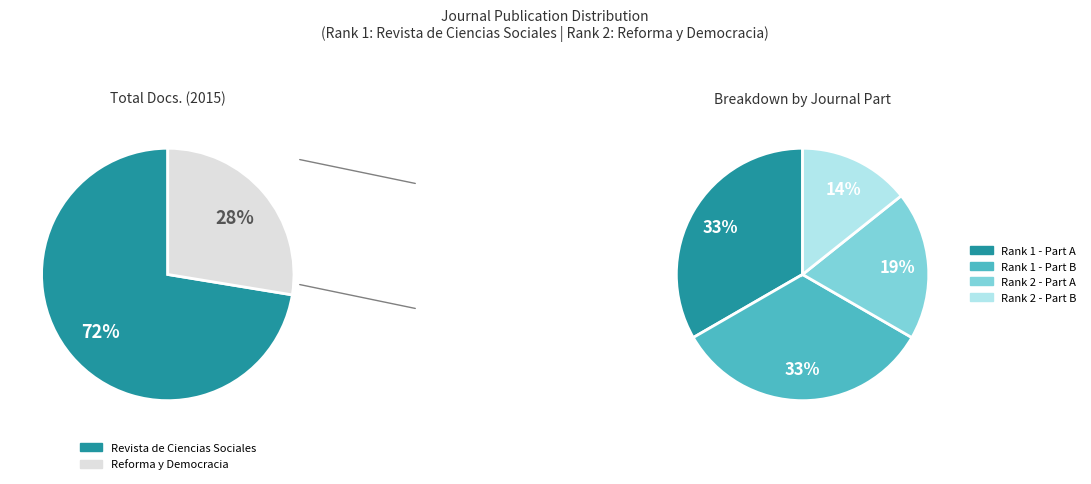

What portion of the pie excludes Revista de Ciencias Sociales?

27.6%